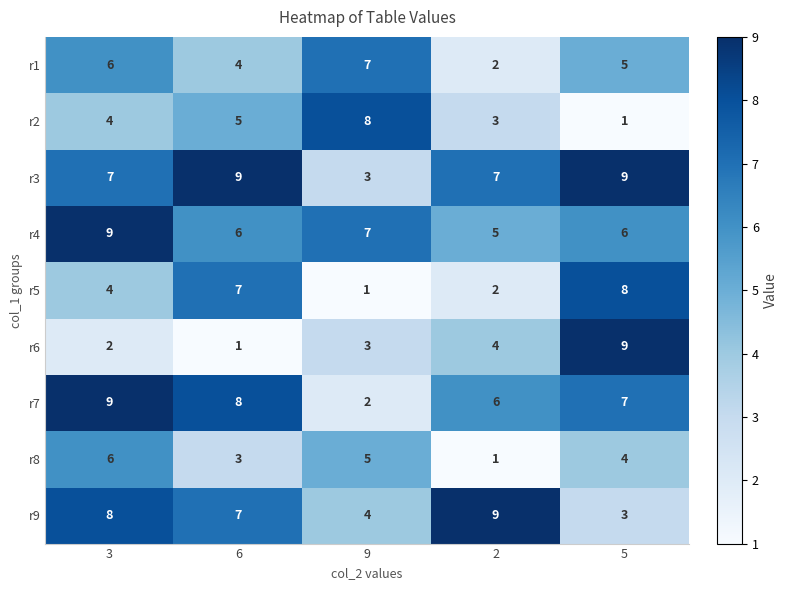

Is it true that r3 equals 7 at 3?

True